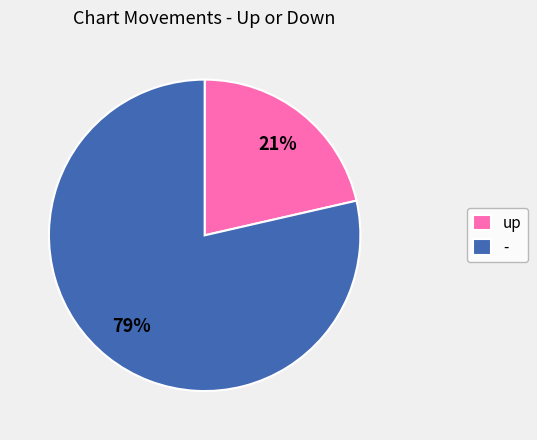

Between - and up, which is larger?

-